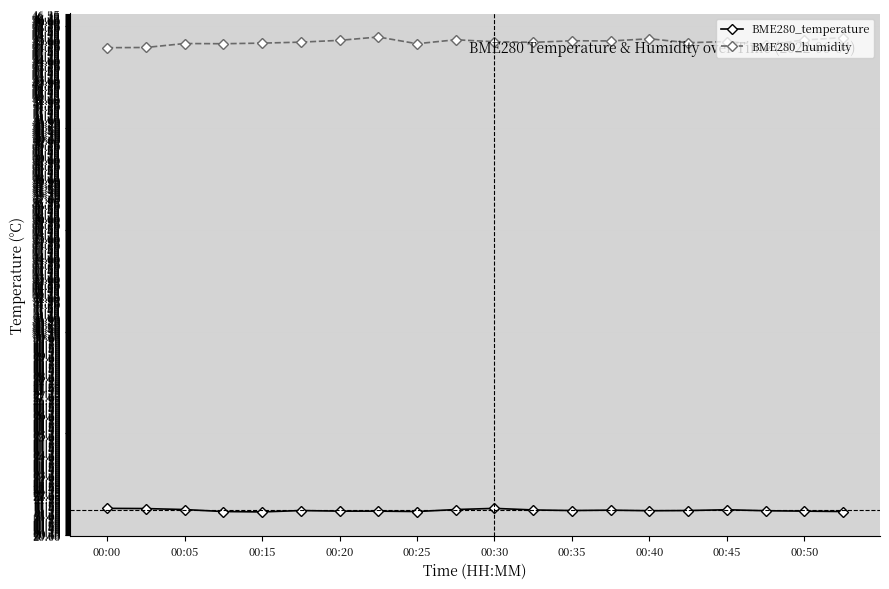

What is the minimum value shown in the chart?

21.2